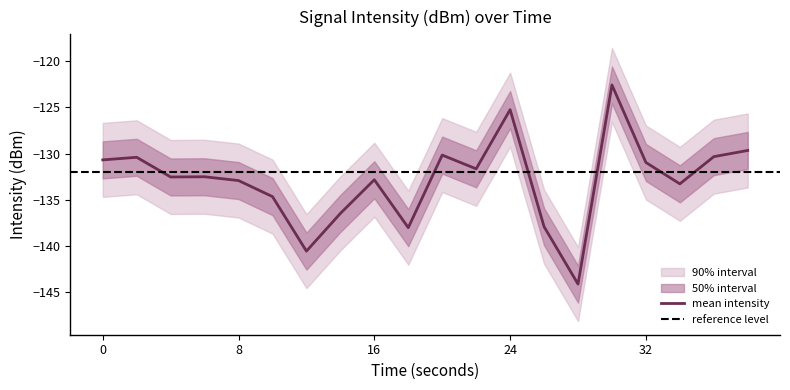

The value of upper_outer at 38 is -125.7. True or false?

True